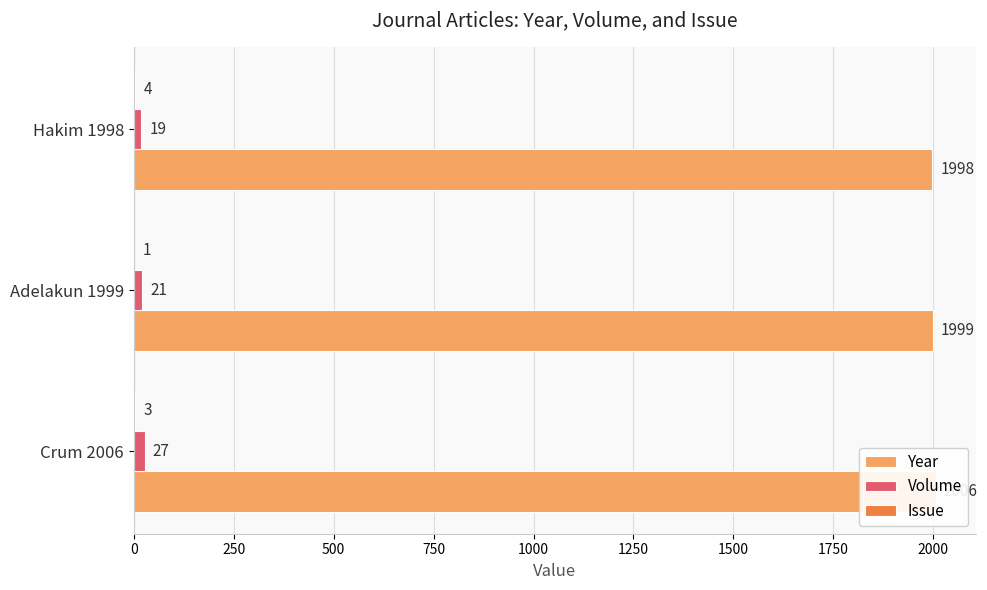

At Crum 2006, list the series in order from smallest to largest.

Issue, Volume, Year